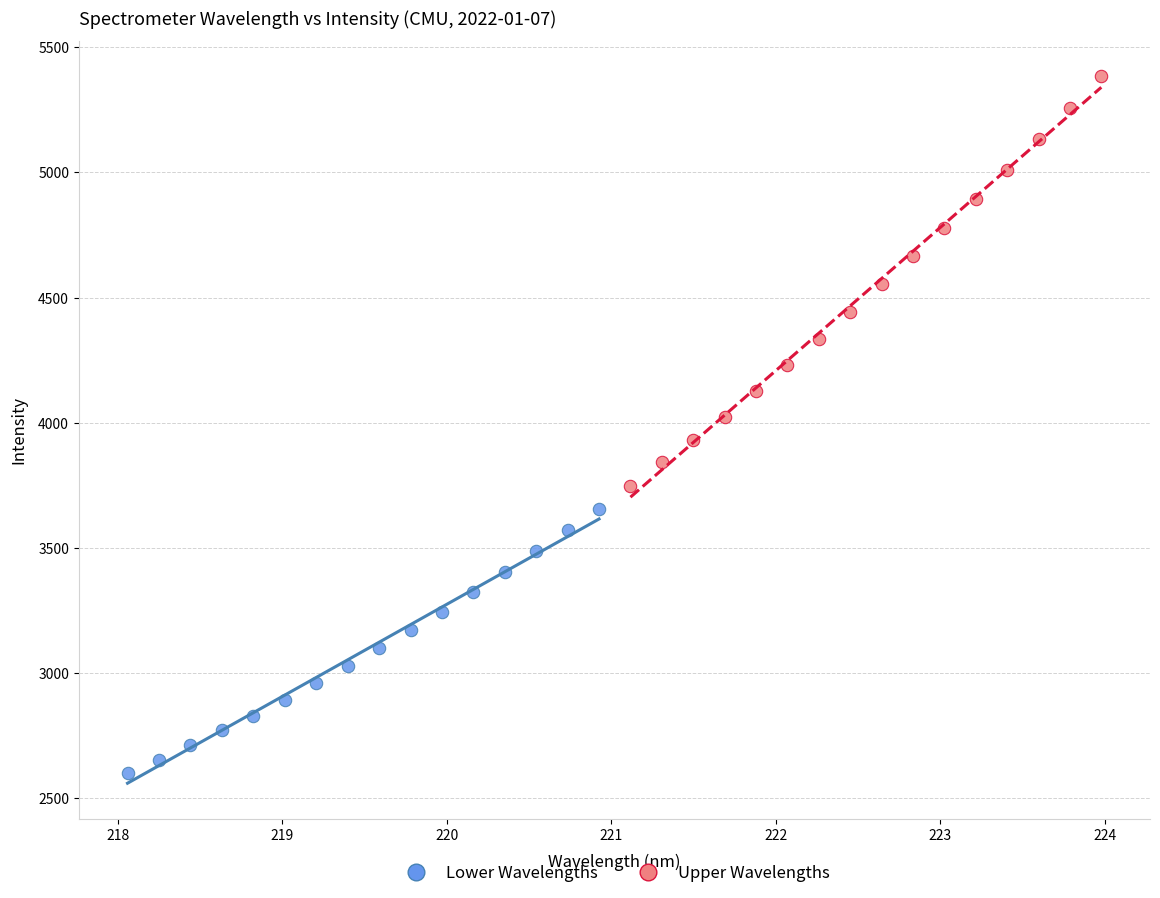

Which series has the largest Y range (max minus min)?

Upper Wavelengths